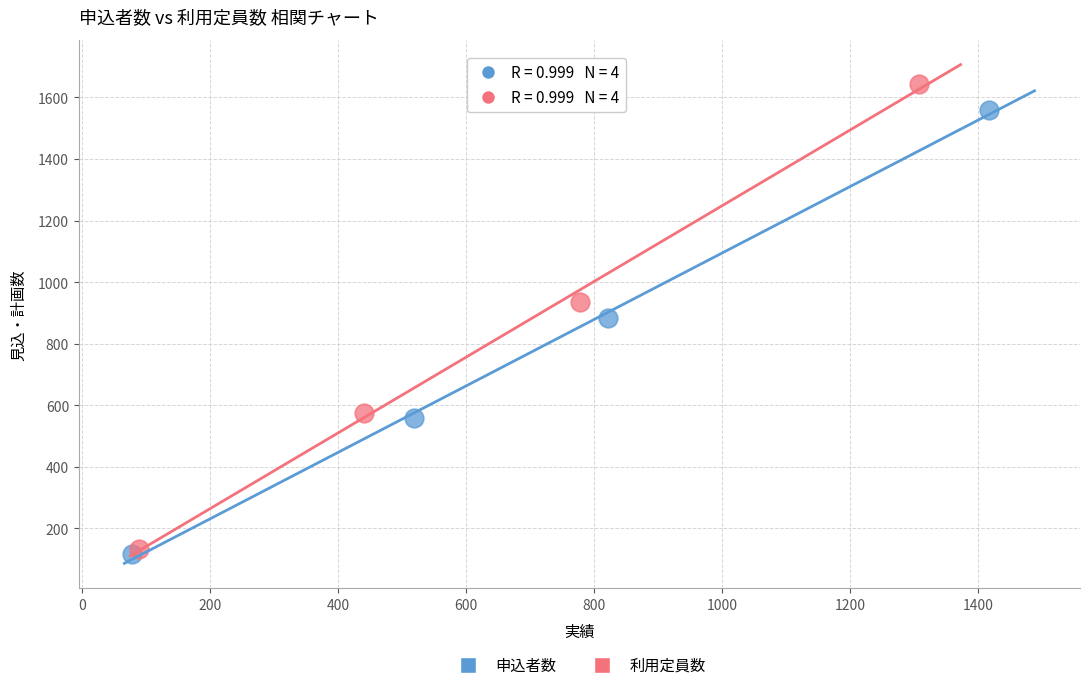

Which series contains the highest Y value?

利用定員数